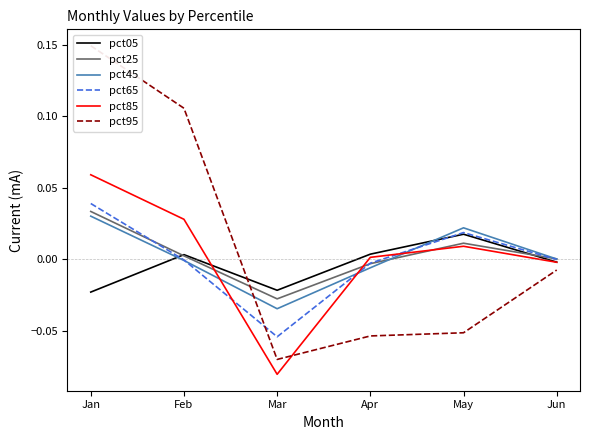

True or false: pct95 has a value of -0.0 at Jun.

True